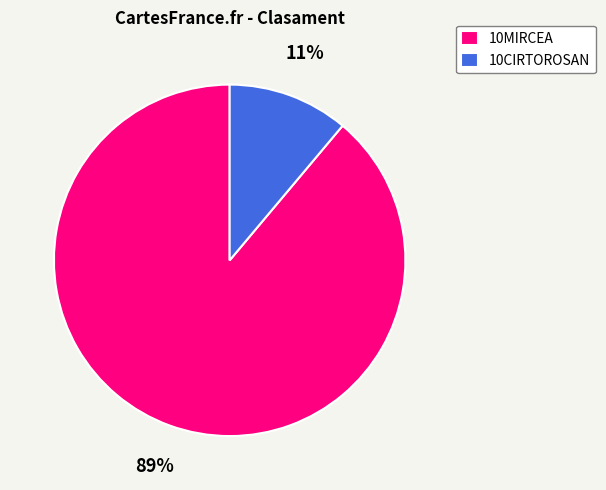

Which has a higher value, 10CIRTOROSAN or 10MIRCEA?

10MIRCEA